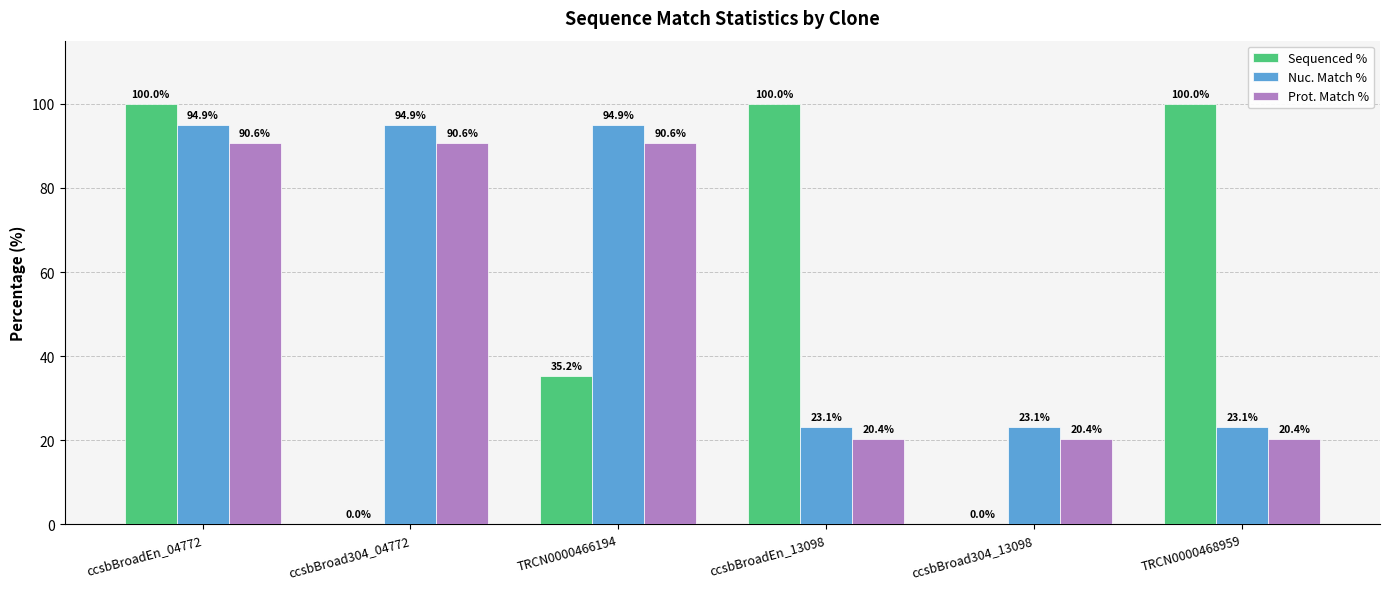

Reading left to right, list all the values displayed in this chart.

Sequenced %: ccsbBroadEn_04772=100.0	ccsbBroad304_04772=0.0	TRCN0000466194=35.2	ccsbBroadEn_13098=100.0	ccsbBroad304_13098=0.0	TRCN0000468959=100.0
Nuc. Match %: ccsbBroadEn_04772=94.9	ccsbBroad304_04772=94.9	TRCN0000466194=94.9	ccsbBroadEn_13098=23.1	ccsbBroad304_13098=23.1	TRCN0000468959=23.1
Prot. Match %: ccsbBroadEn_04772=90.6	ccsbBroad304_04772=90.6	TRCN0000466194=90.6	ccsbBroadEn_13098=20.4	ccsbBroad304_13098=20.4	TRCN0000468959=20.4